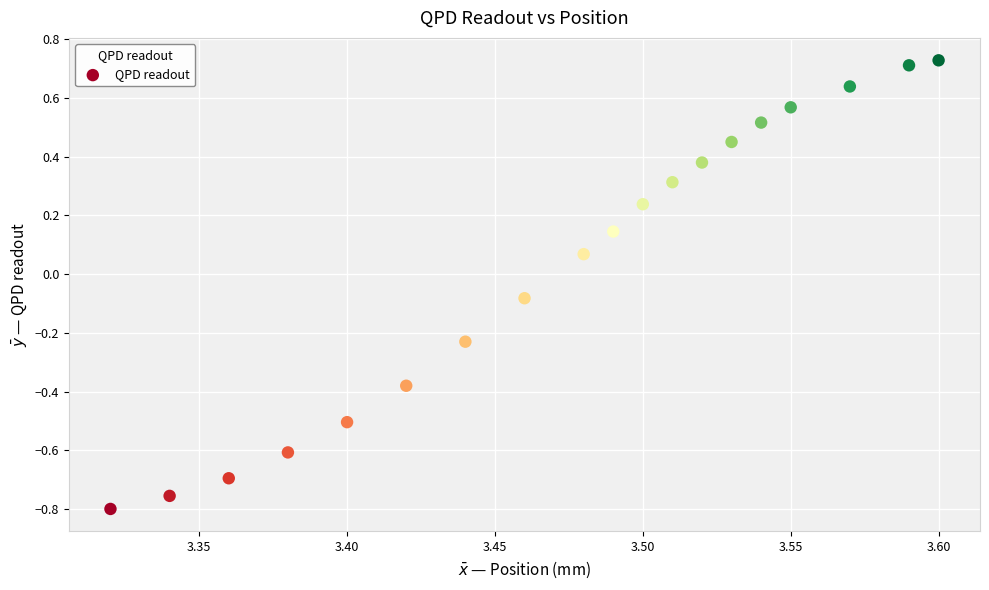

What is the range of X values (max minus min)?

0.3